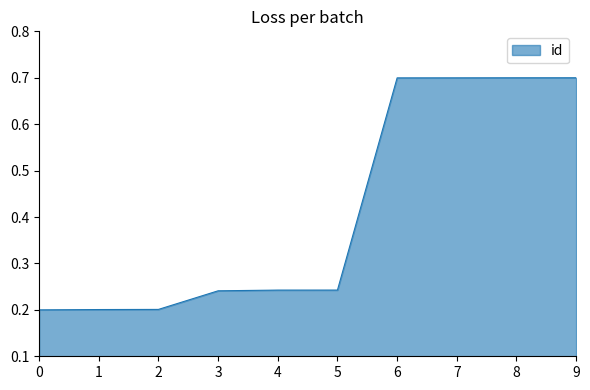

What is the change in value from 5 to 7?

+0.5